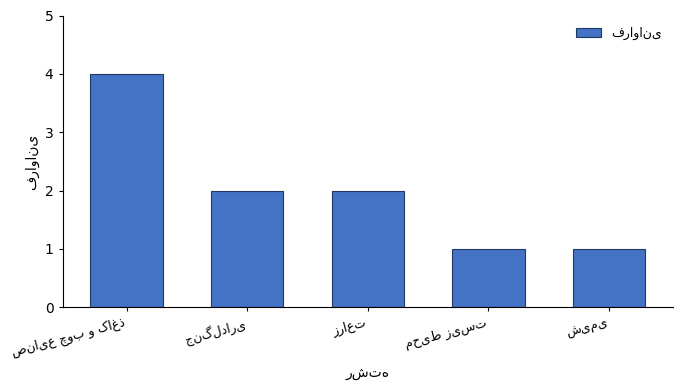

What is the value of the 5th bar from the left?

1